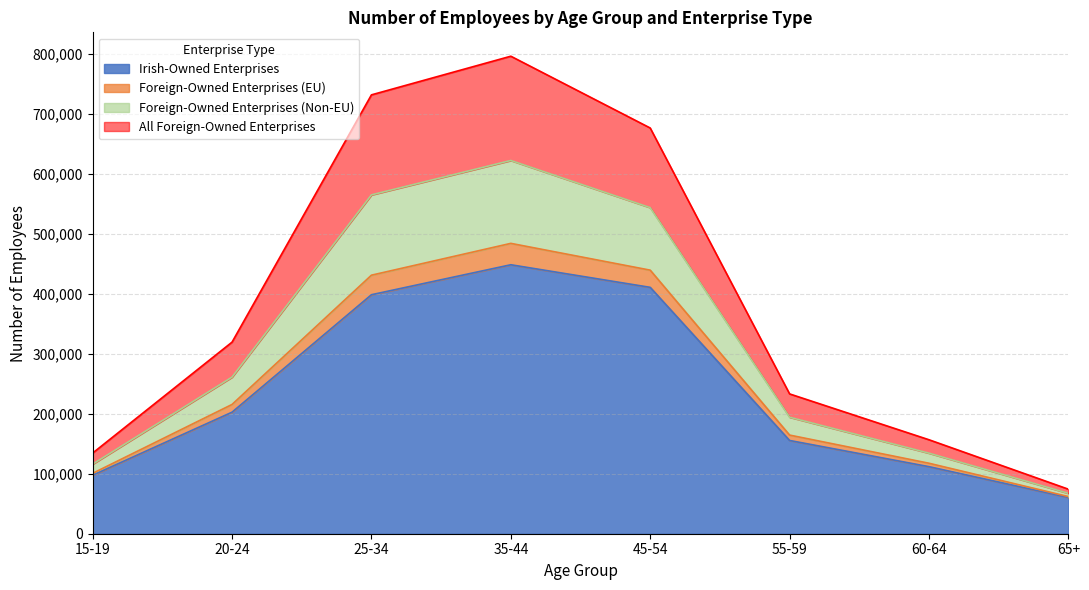

How many lines are shown in the chart?

4